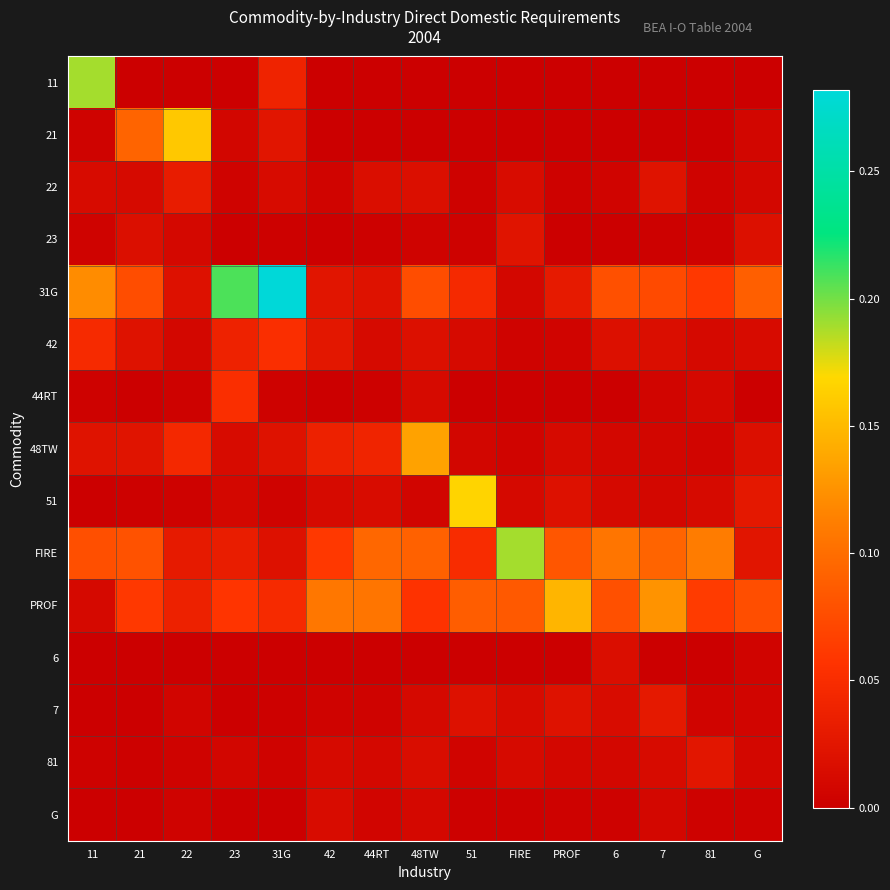

At how many categories does at least one series exceed 0?

15